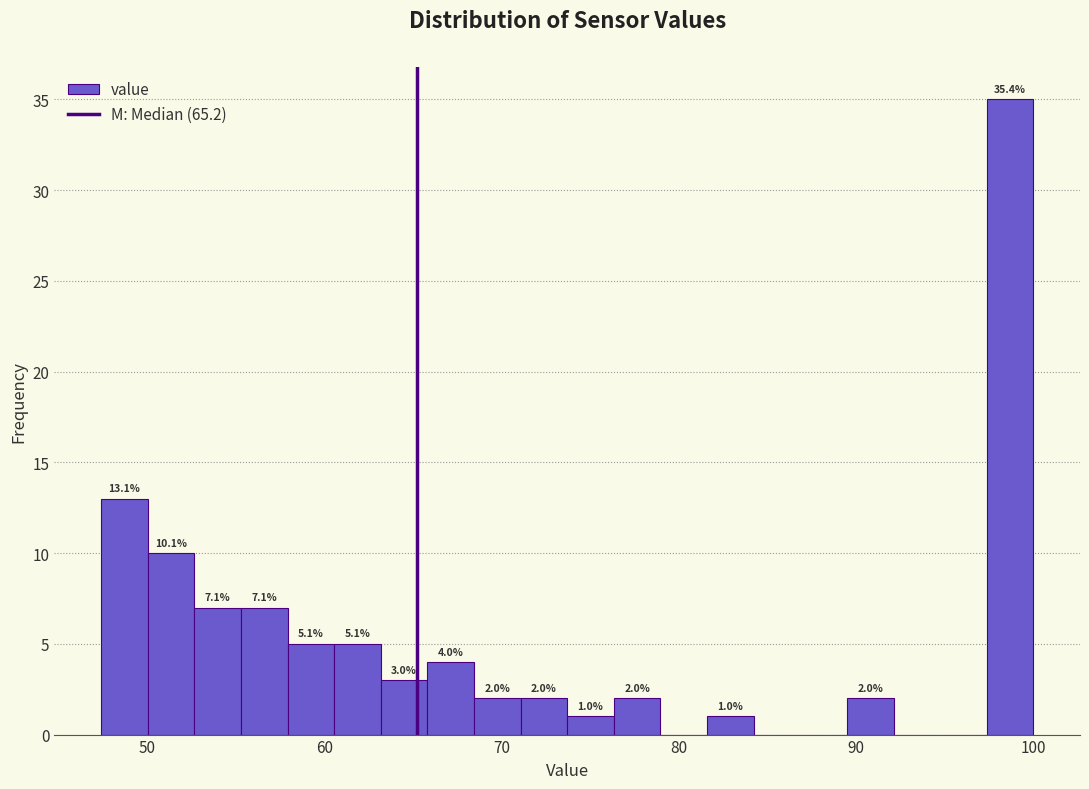

Read against the x-axis, roughly where is the centre of the tallest bar?

99